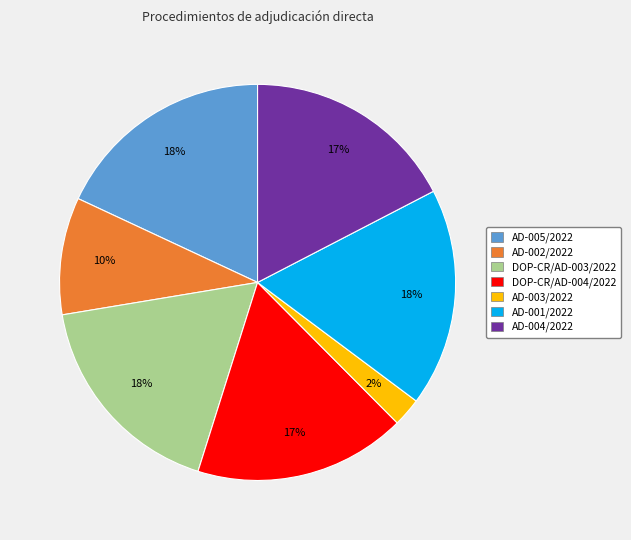

Is there any slice that represents more than half of the pie?

No